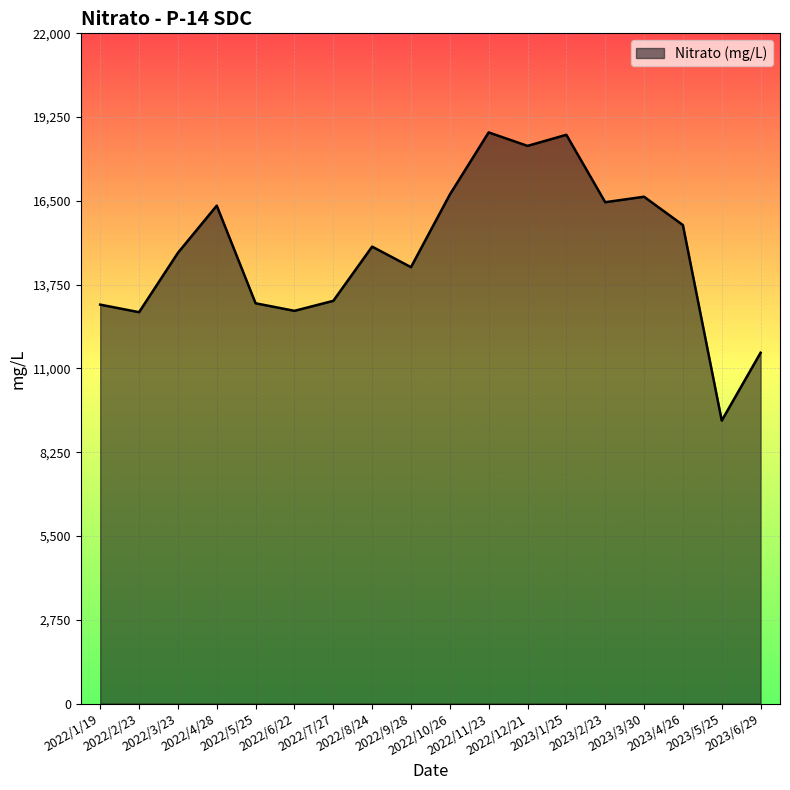

Approximately how many times larger is the value at 2023/2/23 compared to 2022/11/23?

0.9